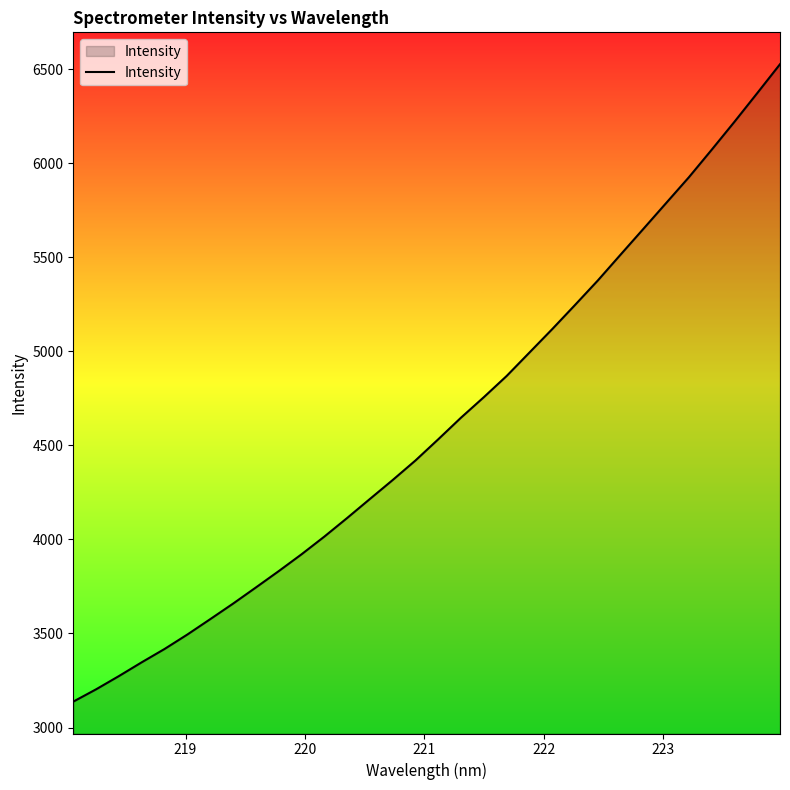

What is the maximum value shown in the chart?

6526.7